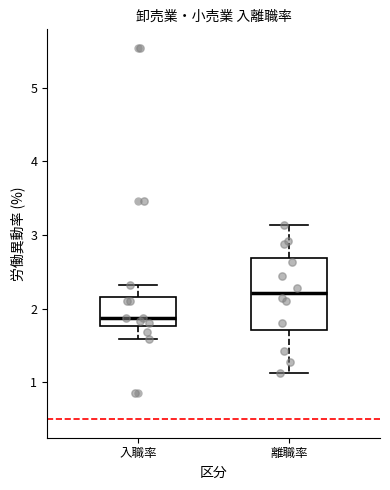

Reading left to right, read every box against the y-axis: the position of its median line, the range the box covers, and the ends of its whiskers. The values are not printed on the chart, so give them approximately, as read against the axis.

入職率: median 1.9, box 1.8 to 2.2, whiskers 1.6 to 2.3
離職率: median 2.2, box 1.7 to 2.7, whiskers 1.1 to 3.1